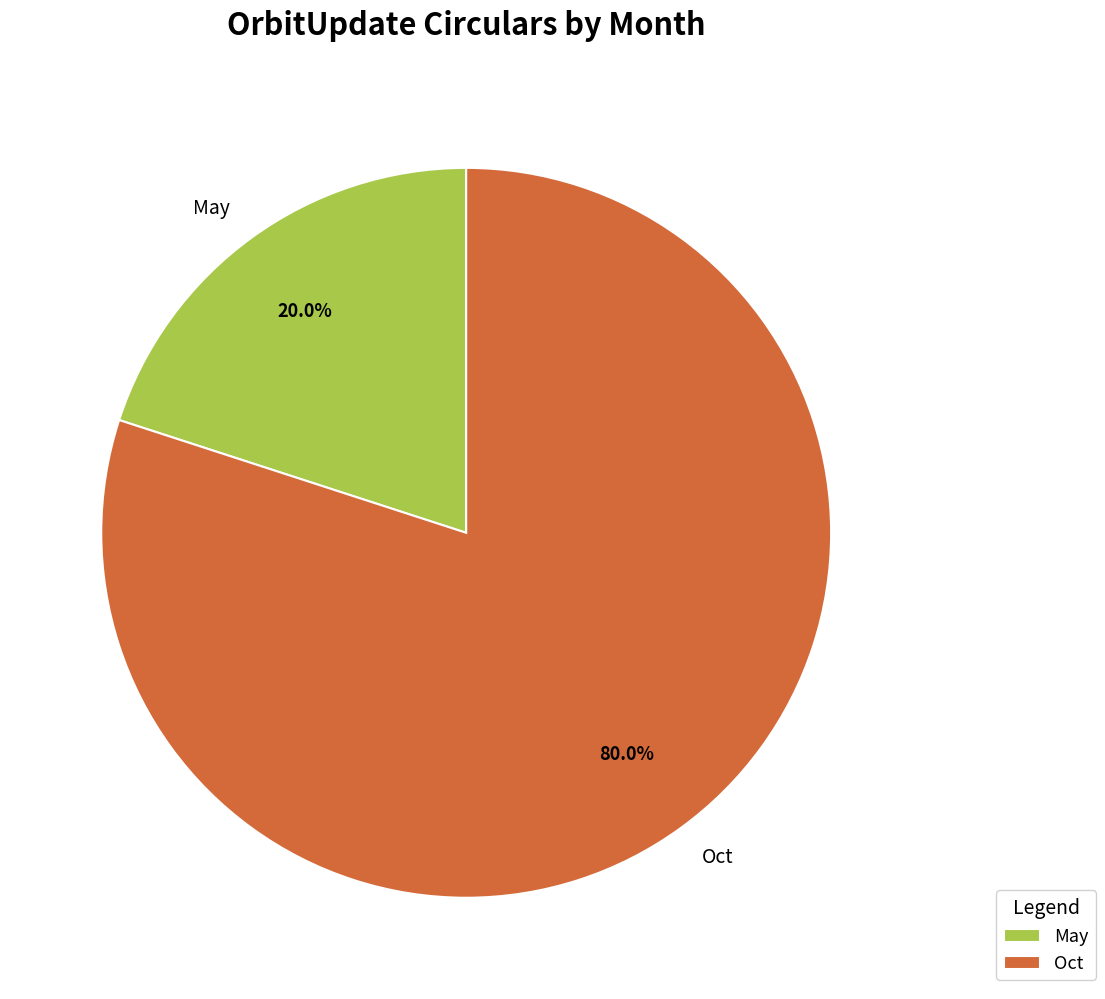

Rank the categories by value from highest to lowest.

Oct, May